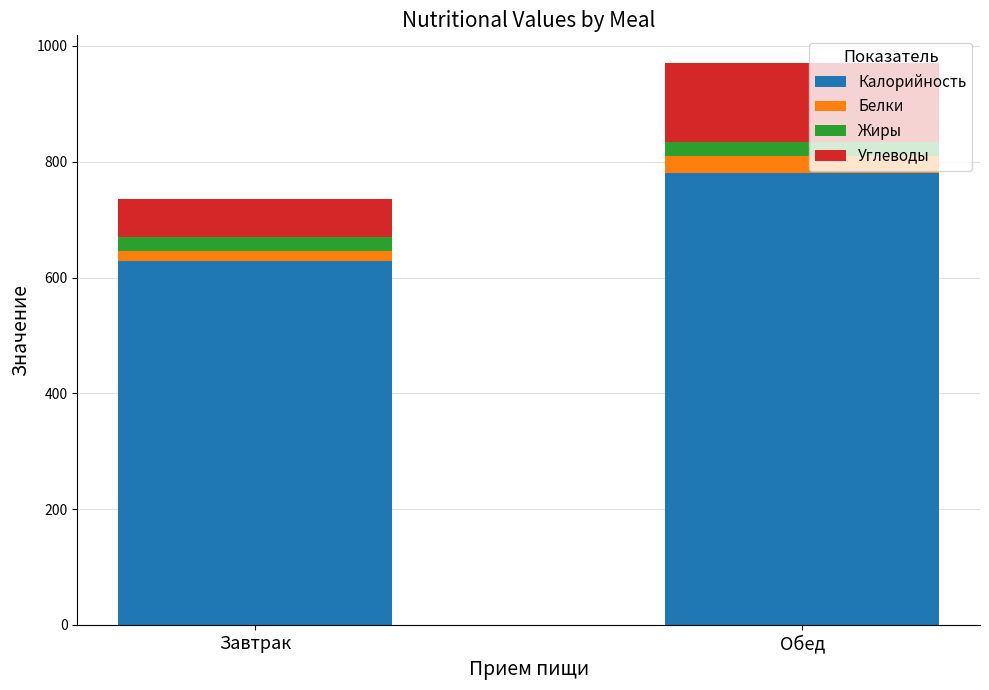

List the labels in order of Калорийность value, largest first.

Обед, Завтрак